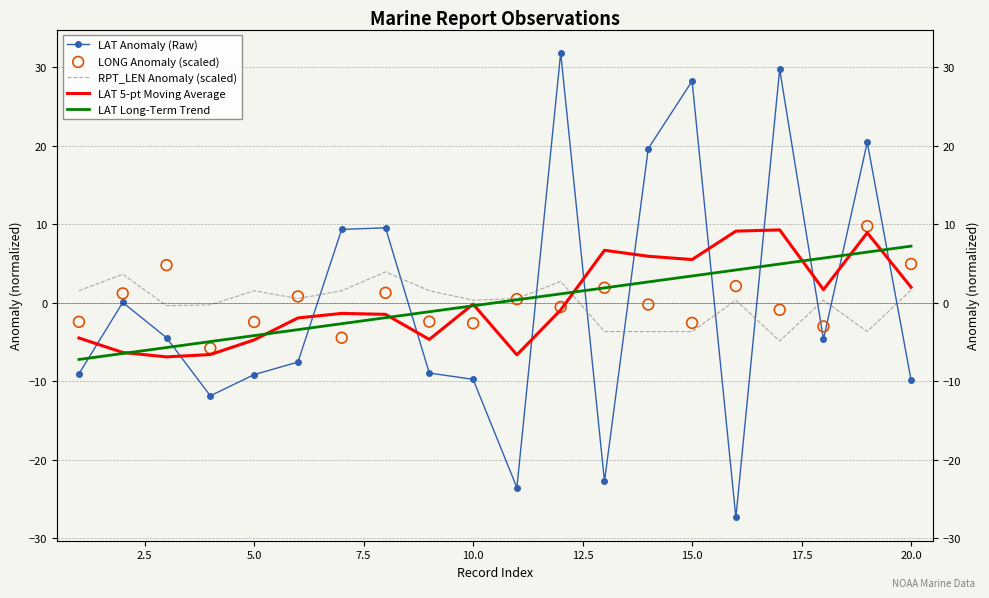

At how many categories does at least one series exceed 17?

5